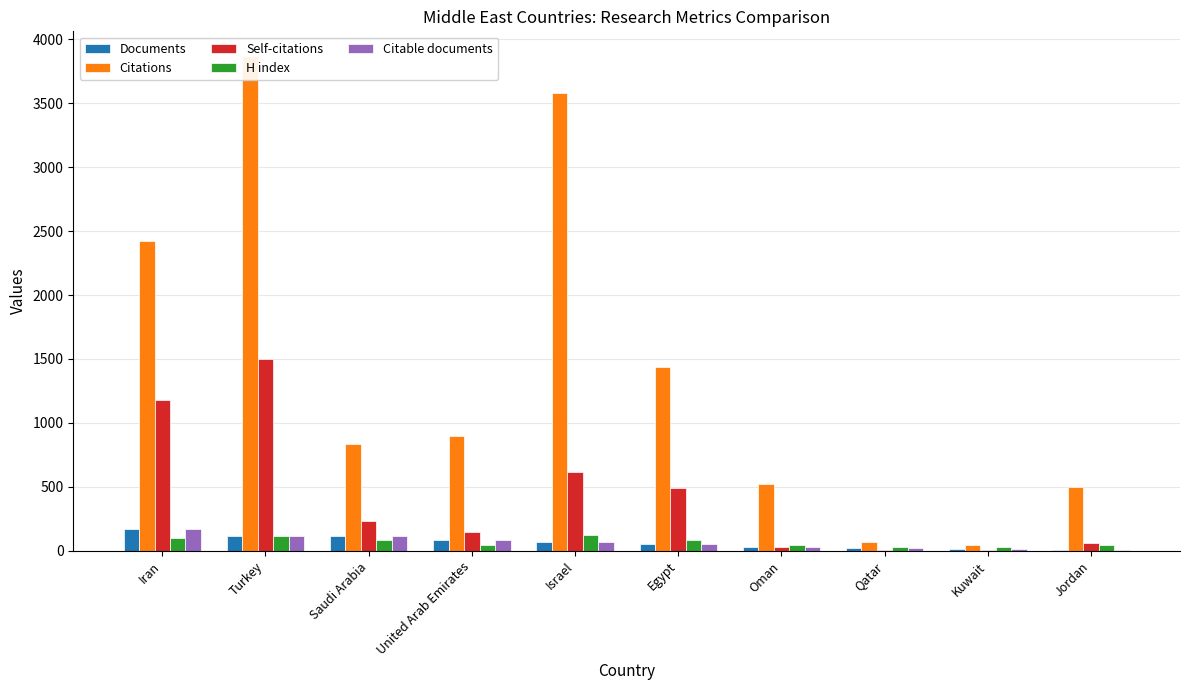

Rank the series by their maximum value, from highest to lowest.

Citations, Self-citations, Documents, Citable documents, H index